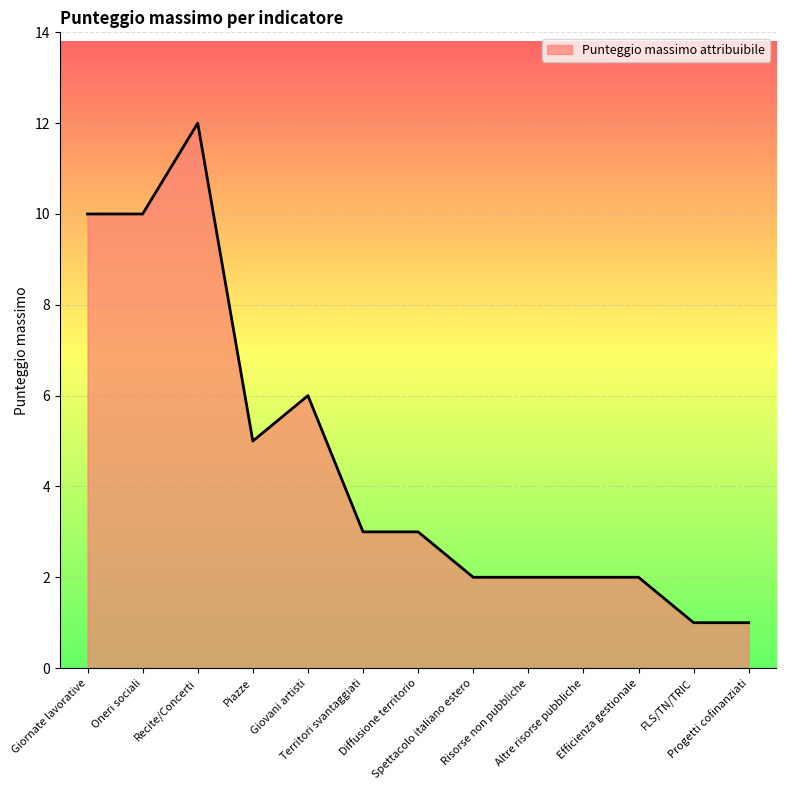

Is it true that the value at Giovani artisti is 6?

True